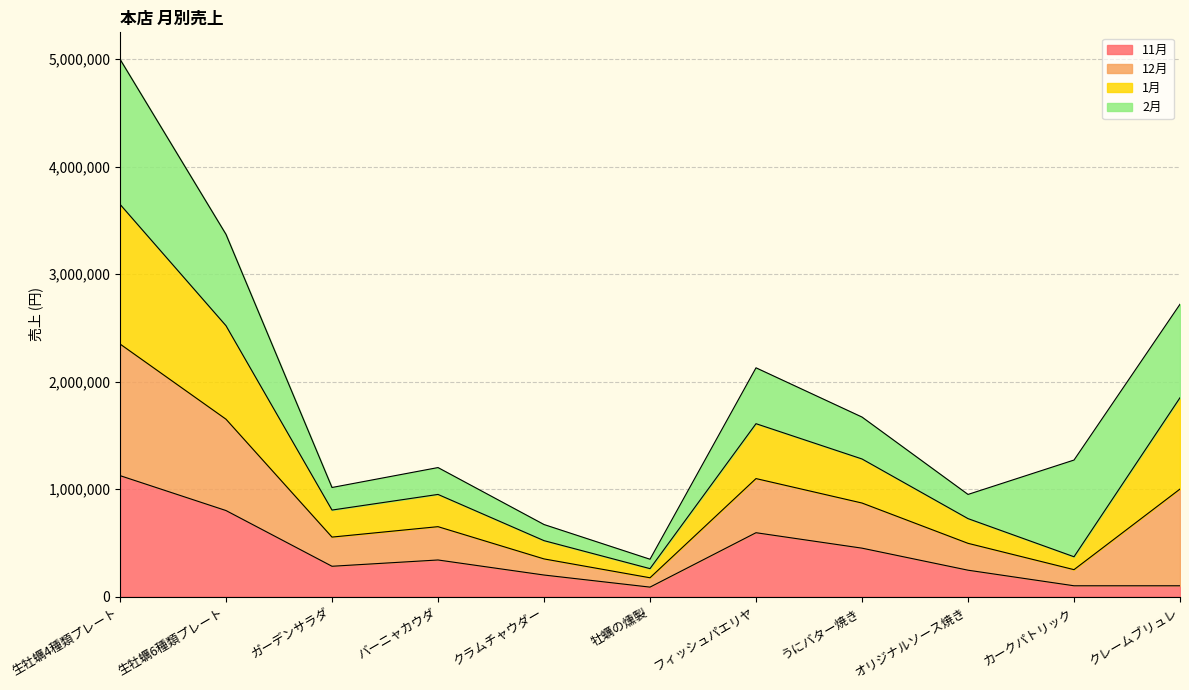

What is the value of the 1月 point at the 4th from the left?

950000